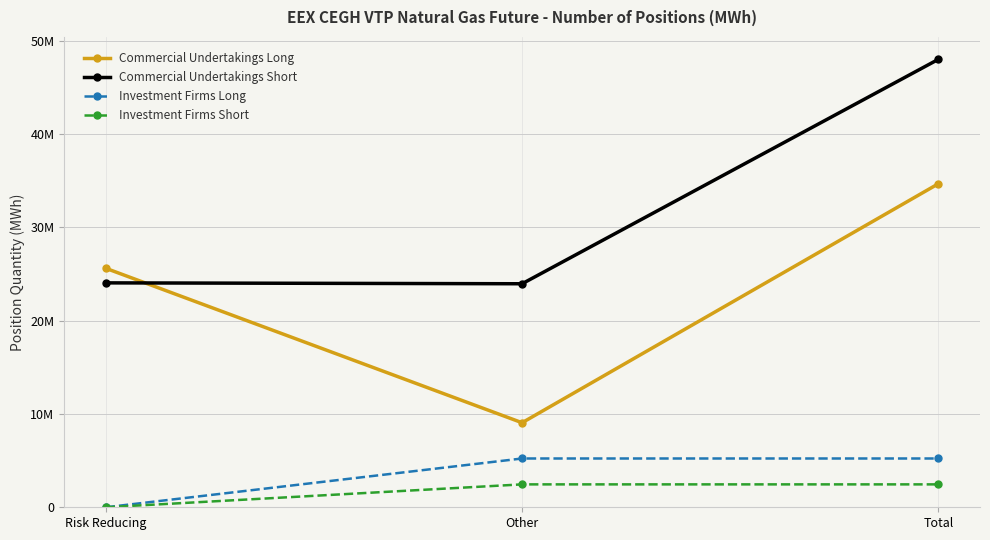

Between Total and Other, which is larger?

Total